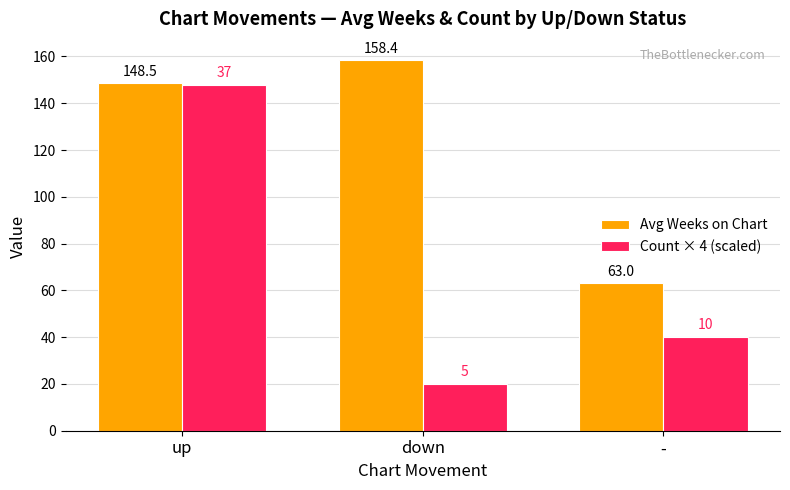

What position from the left is up?

1